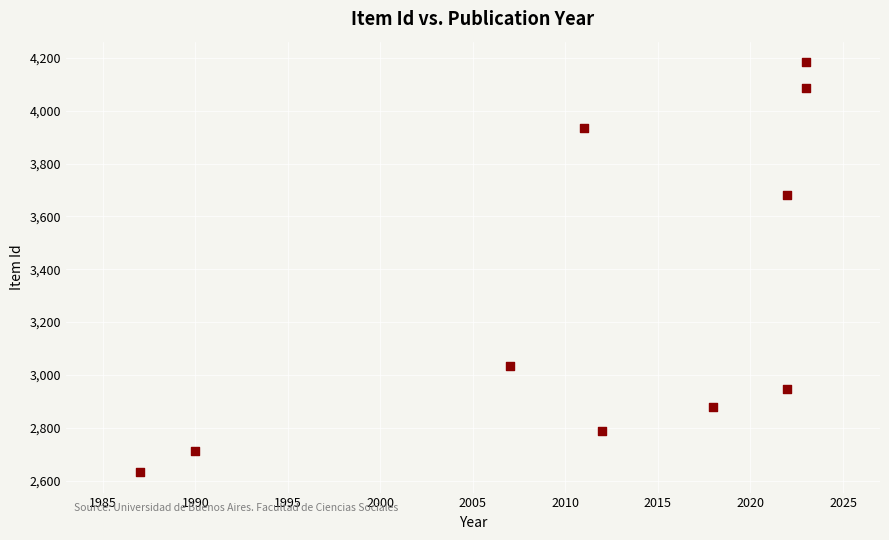

What Y value in the scatter plot is closest to 3408?

3681